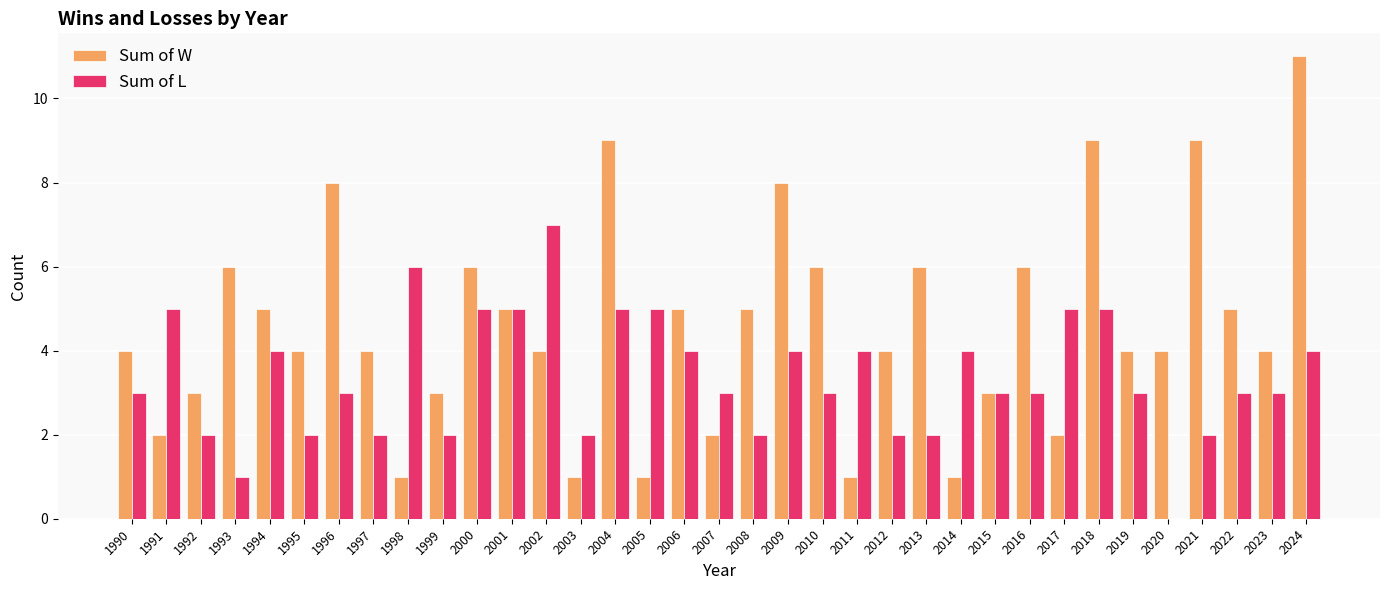

Which series changed the most between 1995 and 1999?

Sum of W